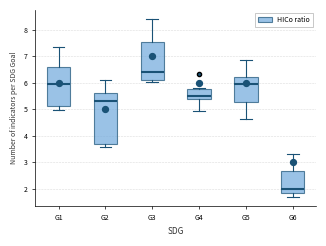

Comparing the boxes themselves (not the whiskers), which one is the tallest?

G2